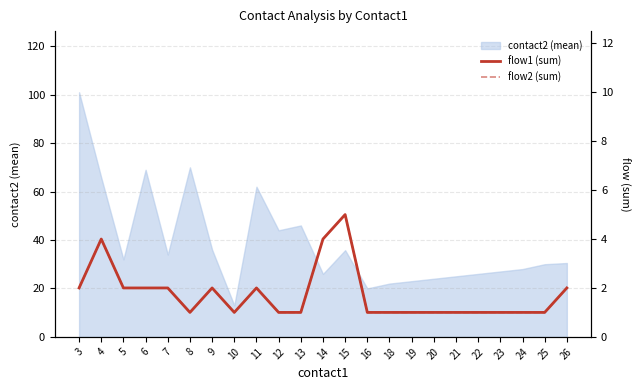

Where is the first local maximum for flow1 (sum)?

4